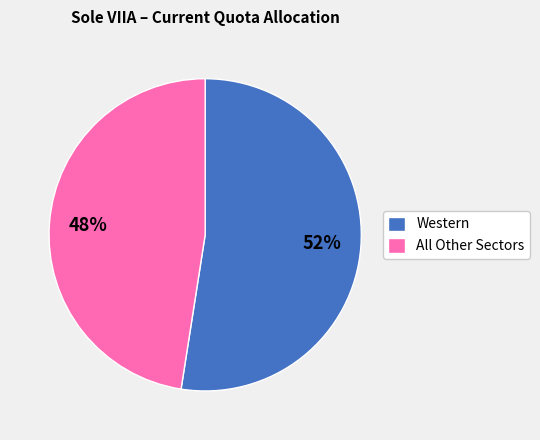

To the nearest percent, what percentage of the pie is All Other Sectors?

48%